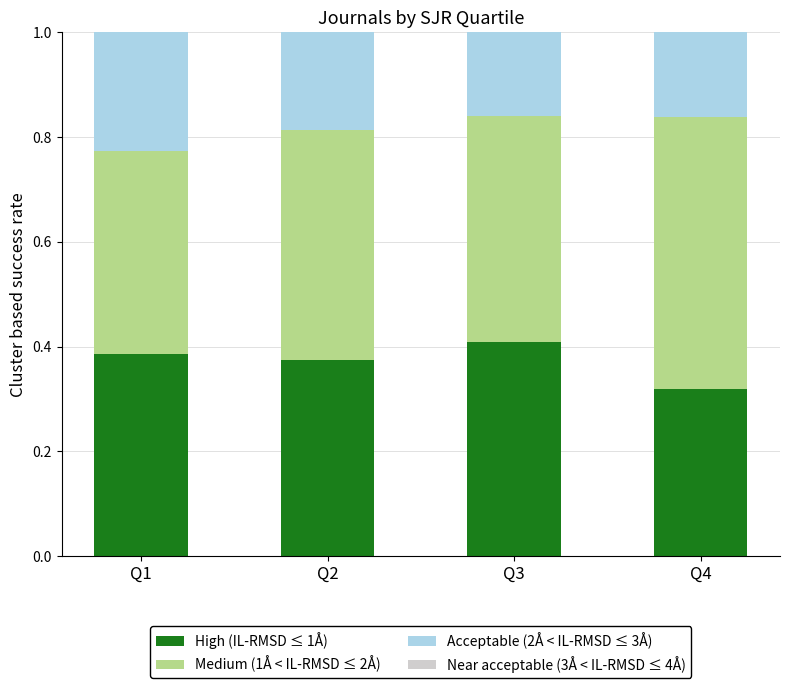

What is the total value across all series at Q4?

1.0